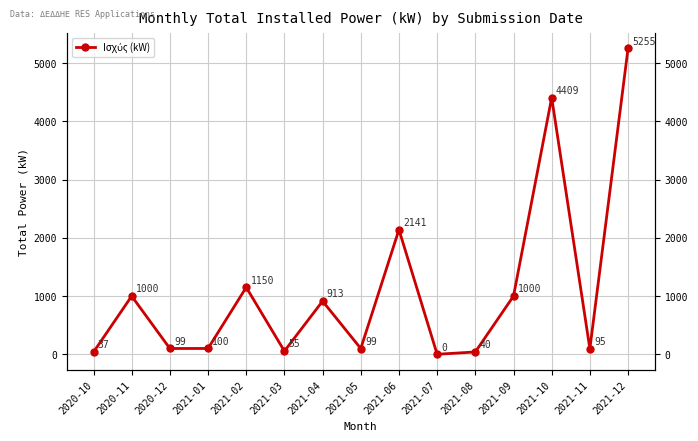

True or false: the data has more than 2 interior local peaks.

True